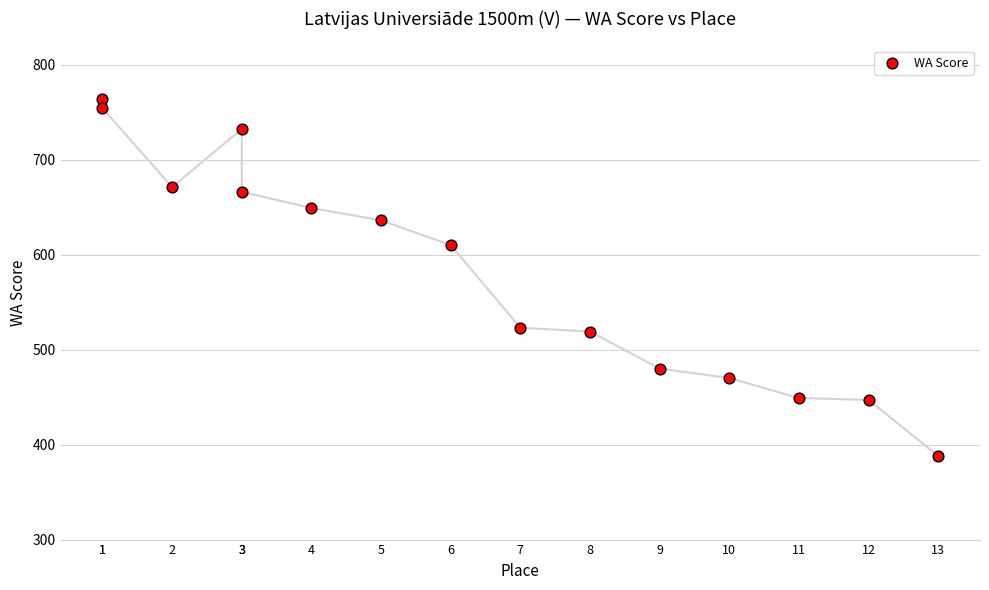

What Y value in the scatter plot is closest to 576?

610